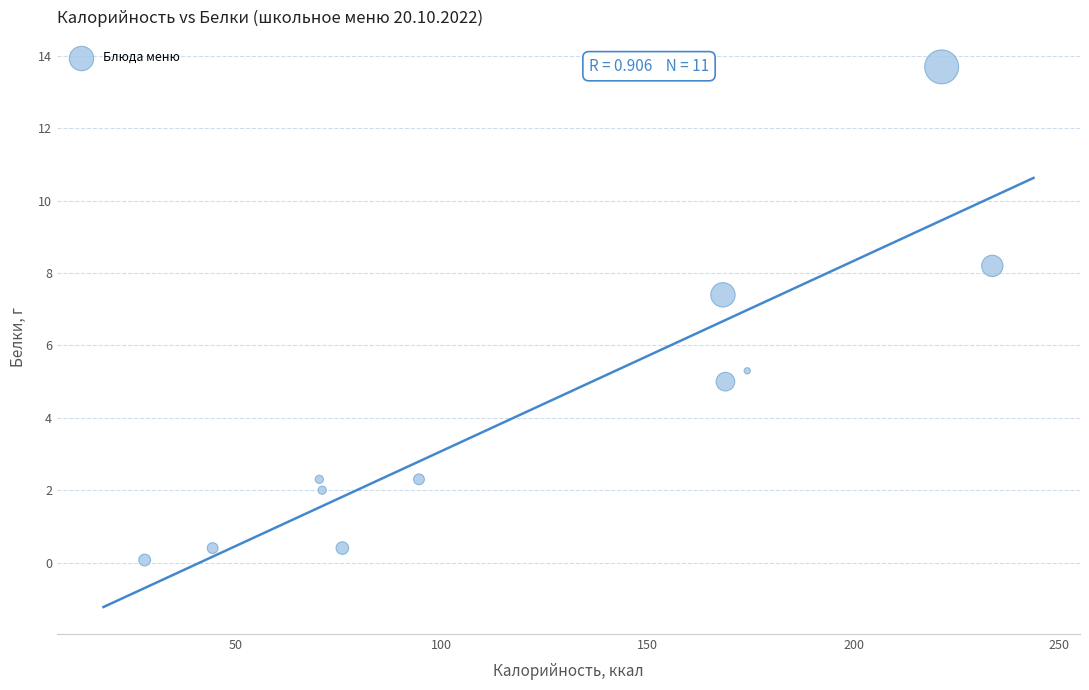

What Y value in the scatter plot is closest to 6?

5.3